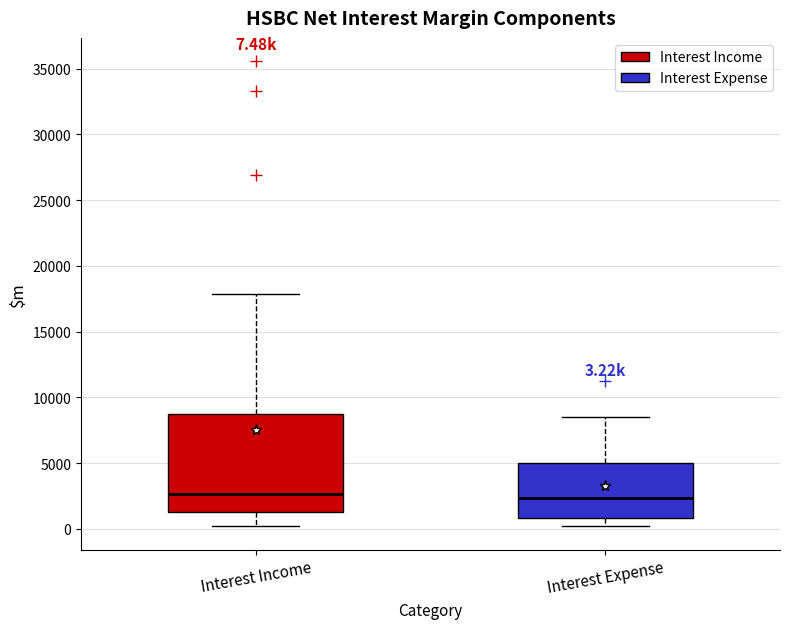

Which box is the tallest, from its lower edge to its upper edge?

Interest Income